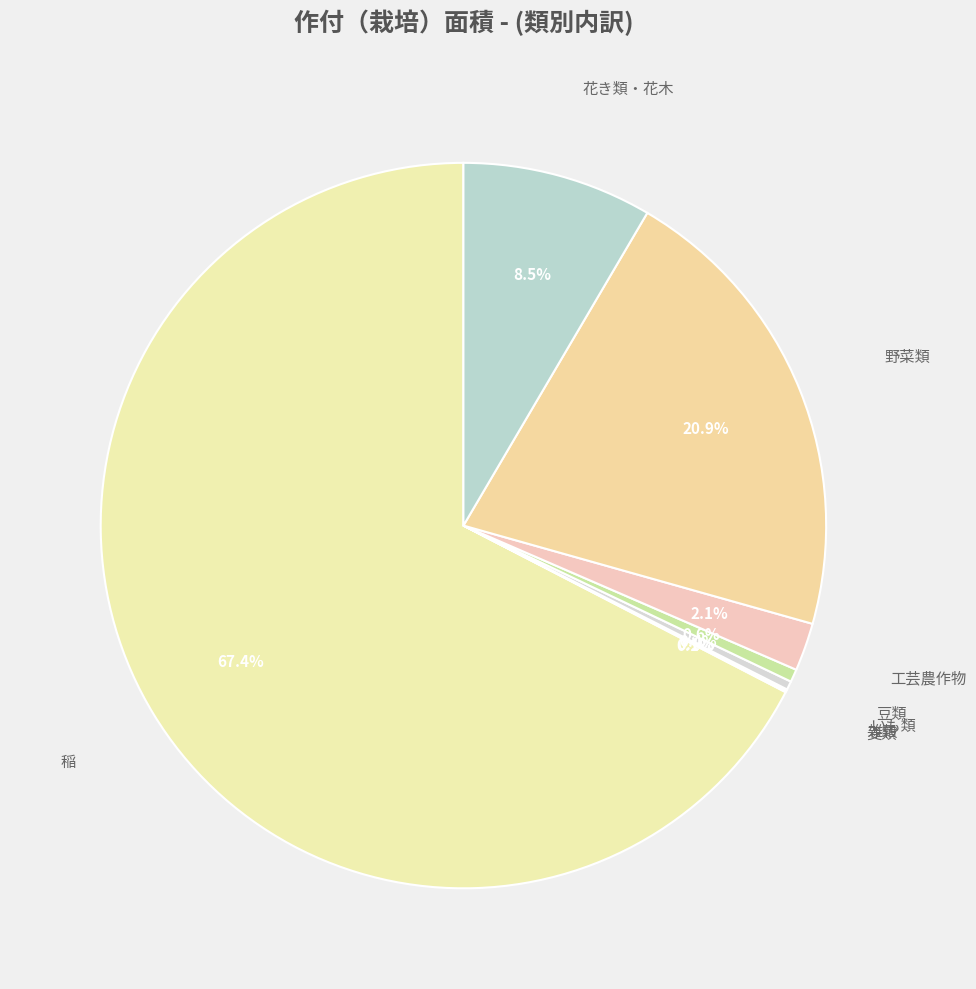

Which has a higher value, 工芸農作物 or 花き類・花木?

花き類・花木